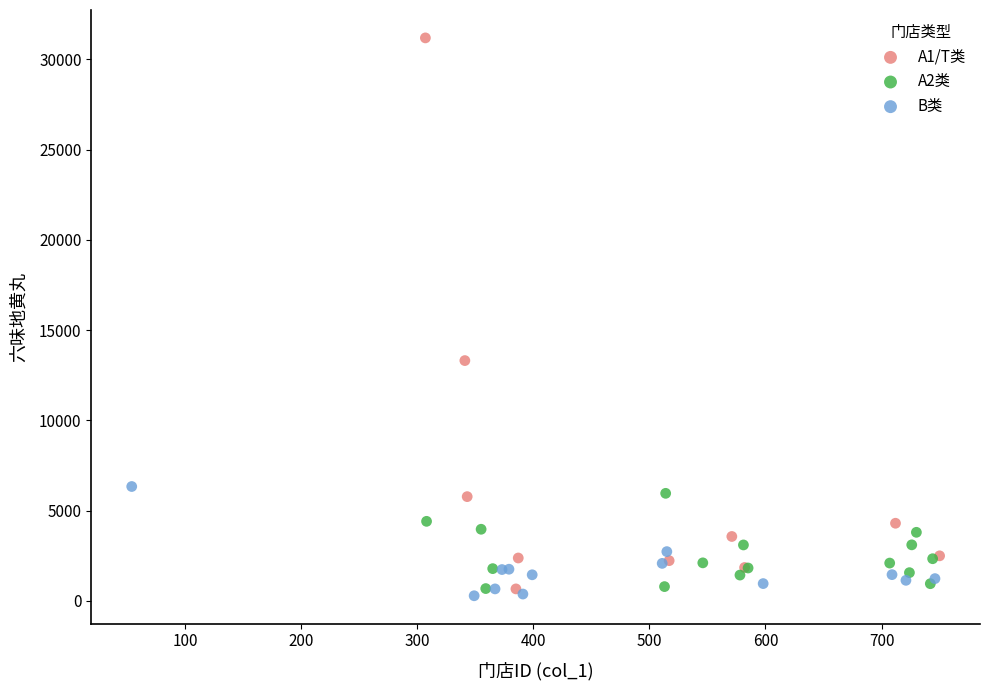

What are all the series names shown in the legend?

A1/T类, A2类, B类